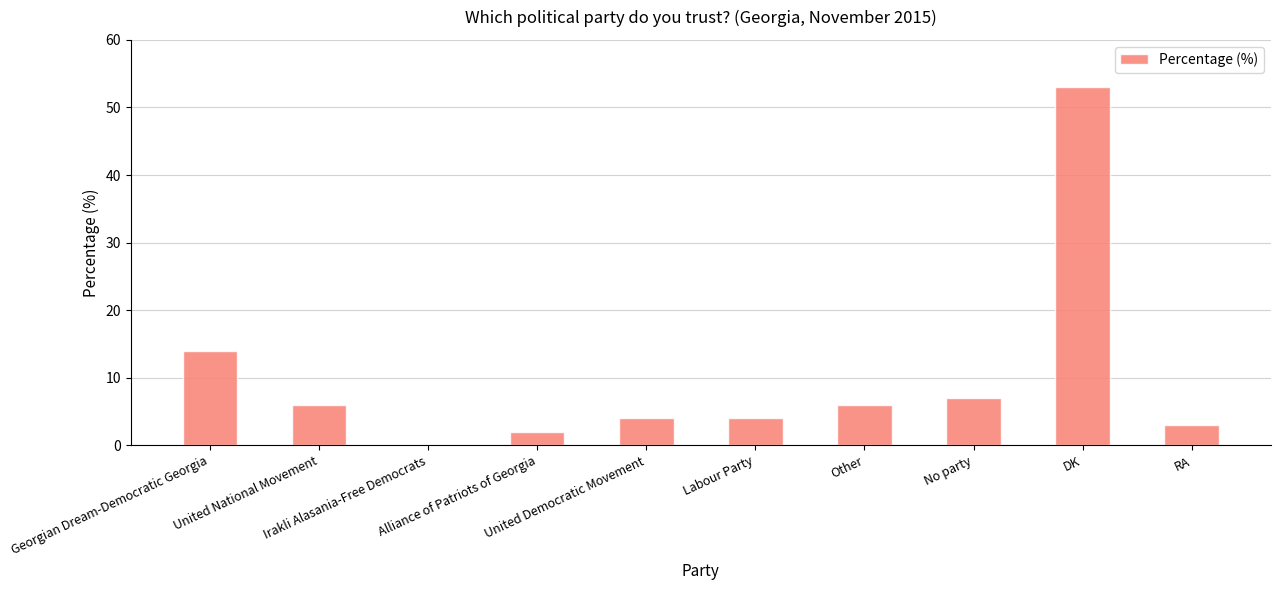

What is the greatest value displayed?

53